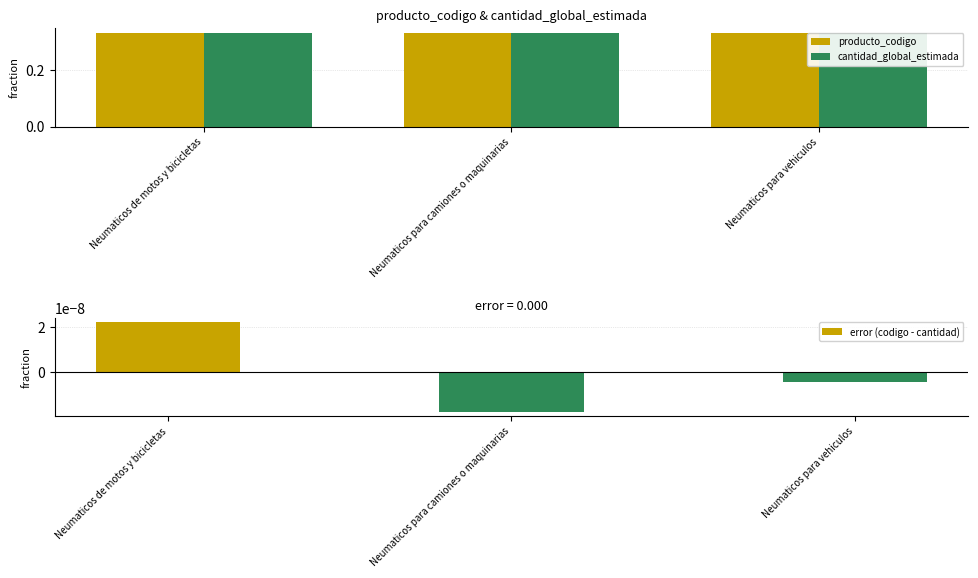

List the labels in order of error (codigo - cantidad) value, smallest first.

Neumaticos para camiones o maquinarias, Neumaticos para vehiculos, Neumaticos de motos y bicicletas